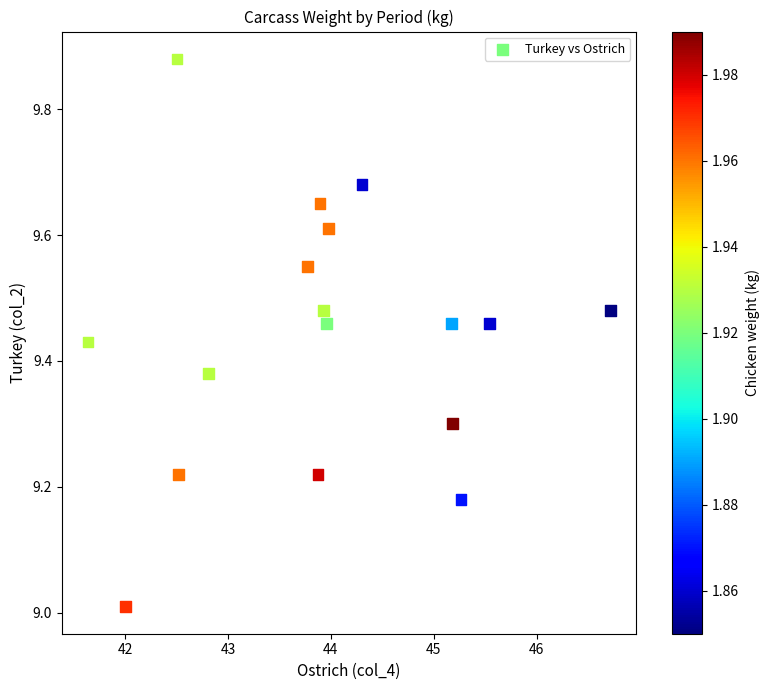

What is the range of Y values (max minus min)?

0.9